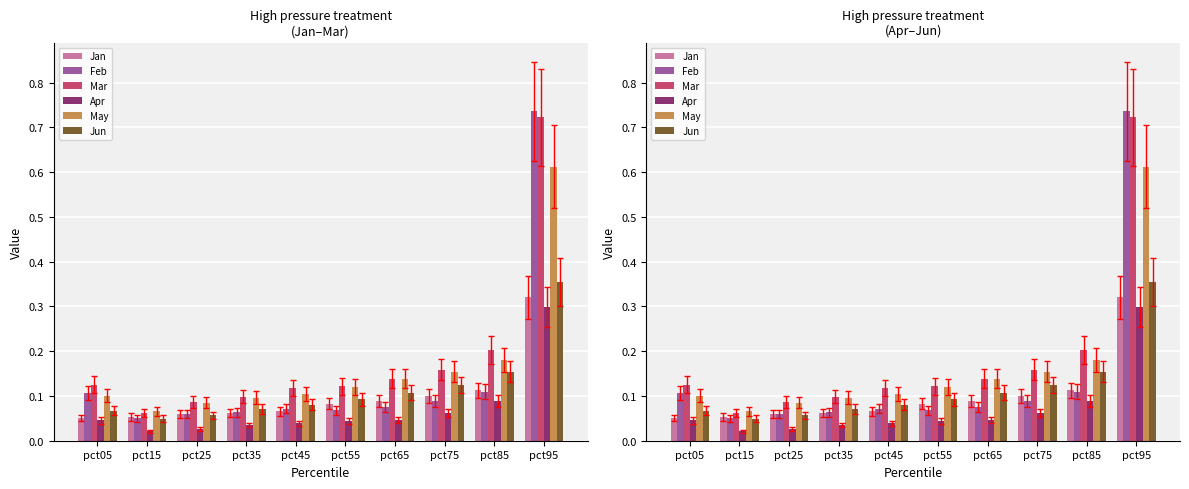

The Jun series shows 0.1 at pct35. True or false?

False